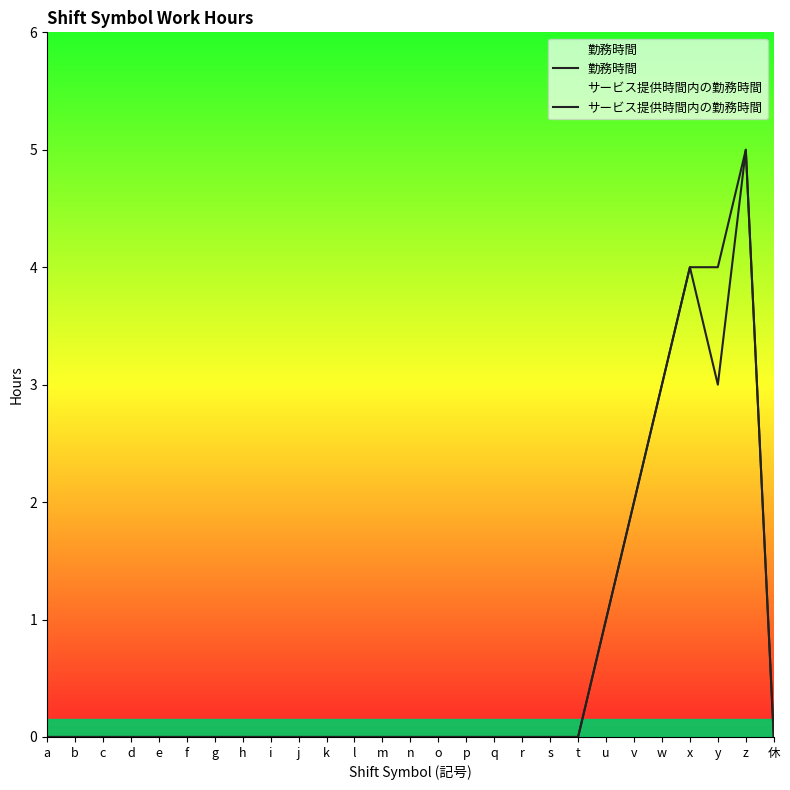

Which series has the largest total across all categories?

勤務時間